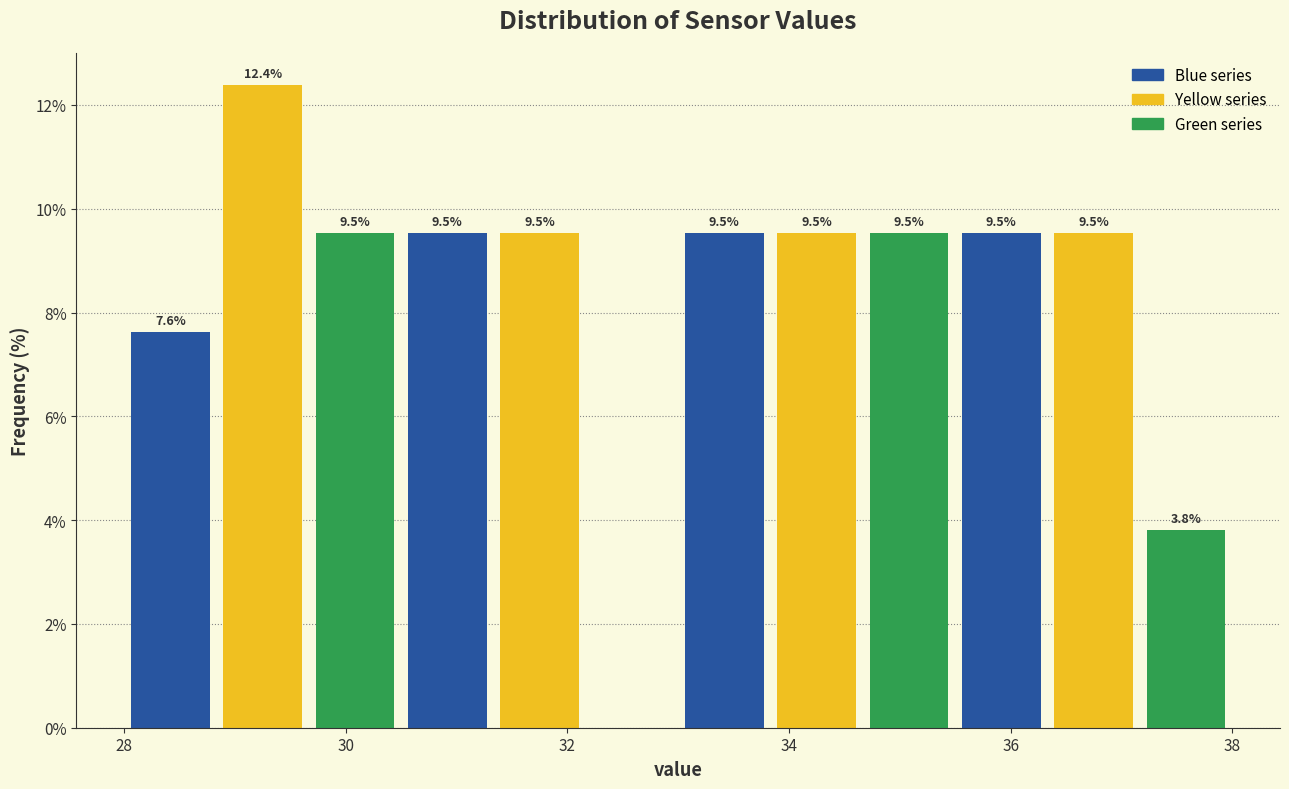

Which range on the x-axis has the tallest bar?

28.8 to 29.6